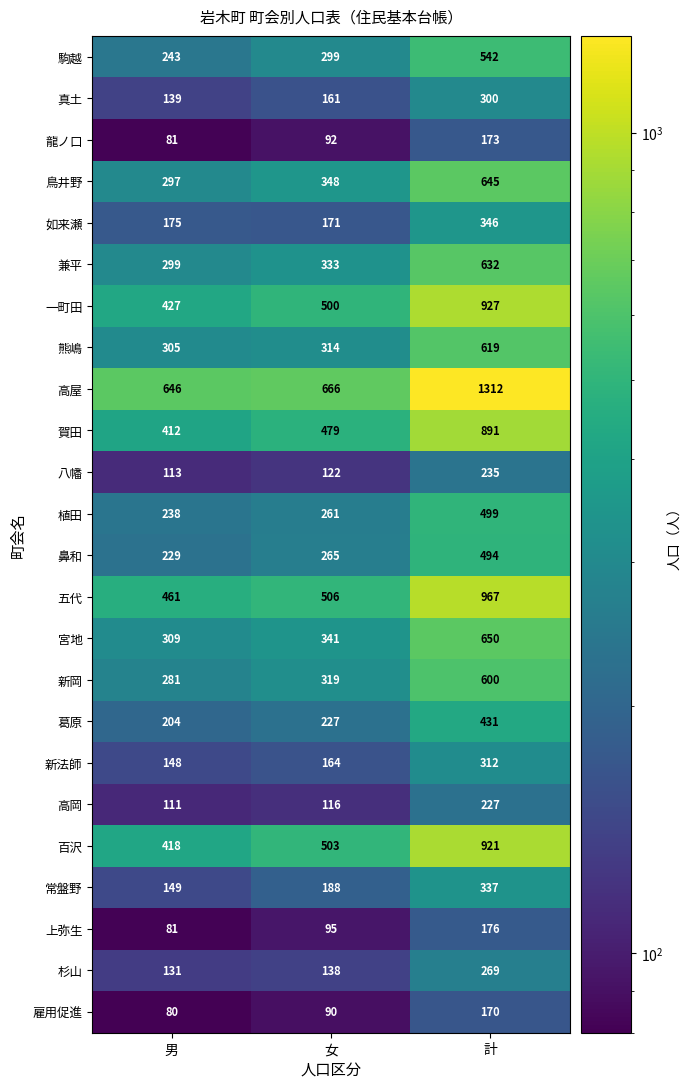

What is the greatest value displayed?

1312